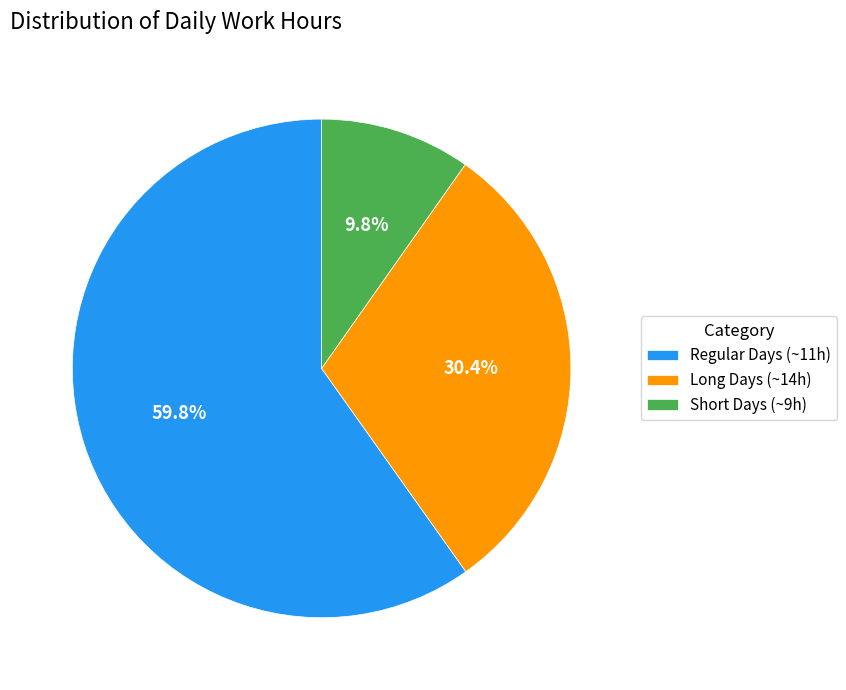

Which category has the smallest portion of the pie?

Short Days (~9h)